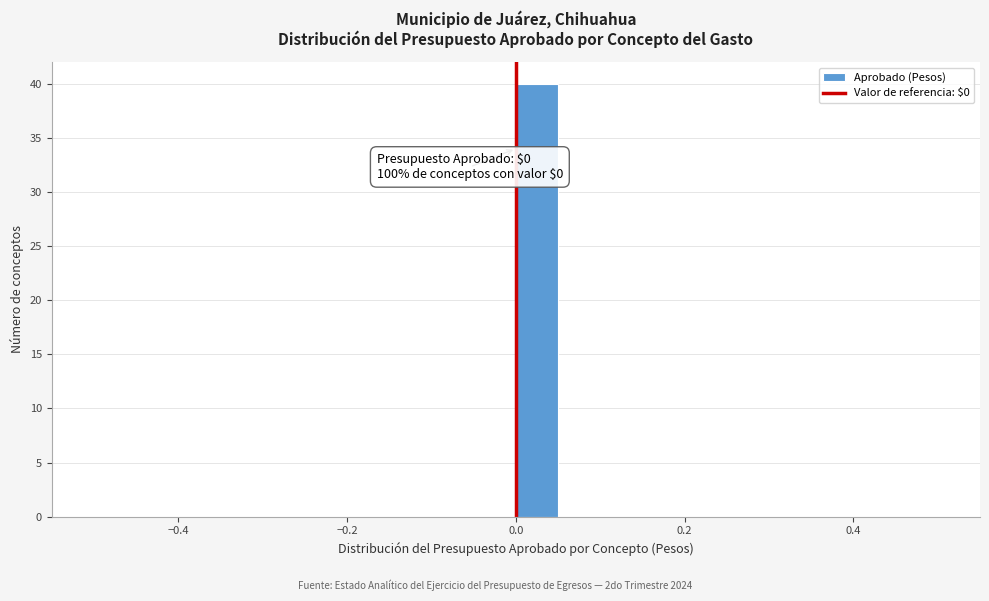

Read against the x-axis, roughly where is the centre of the tallest bar?

0.02